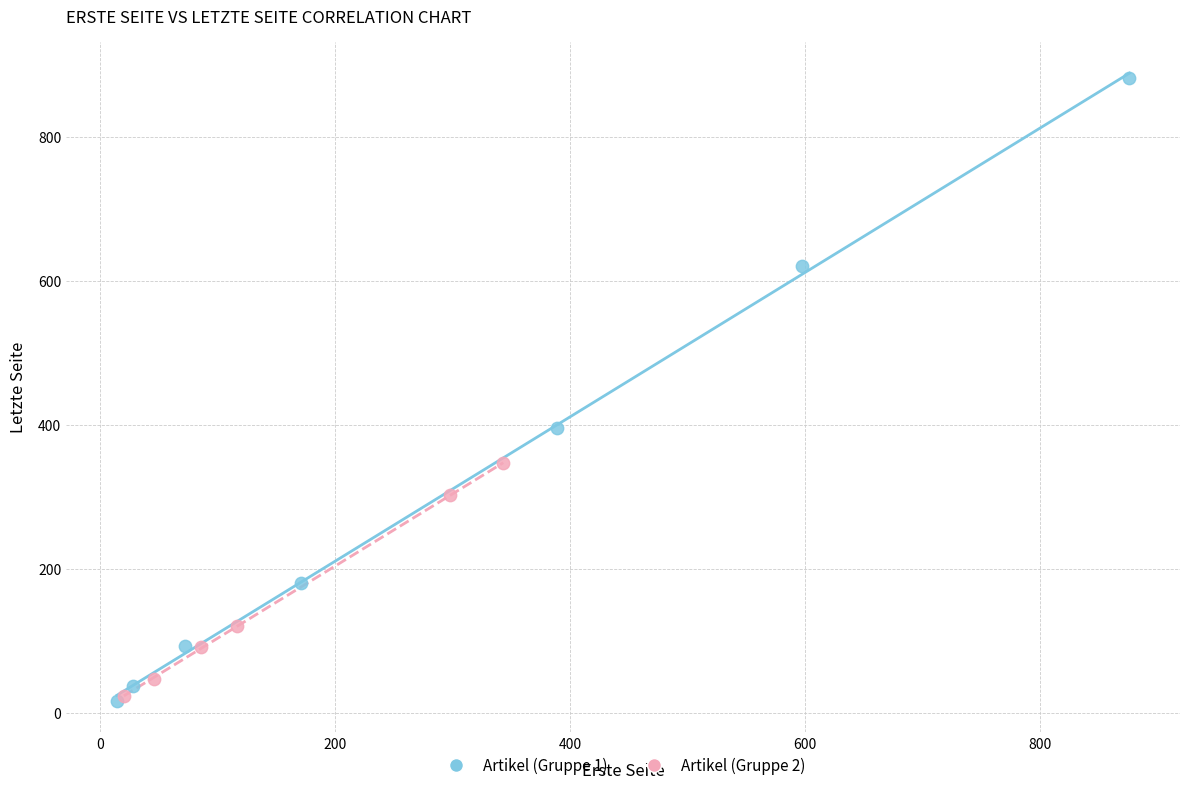

Which series contains the highest Y value?

Artikel (Gruppe 1)